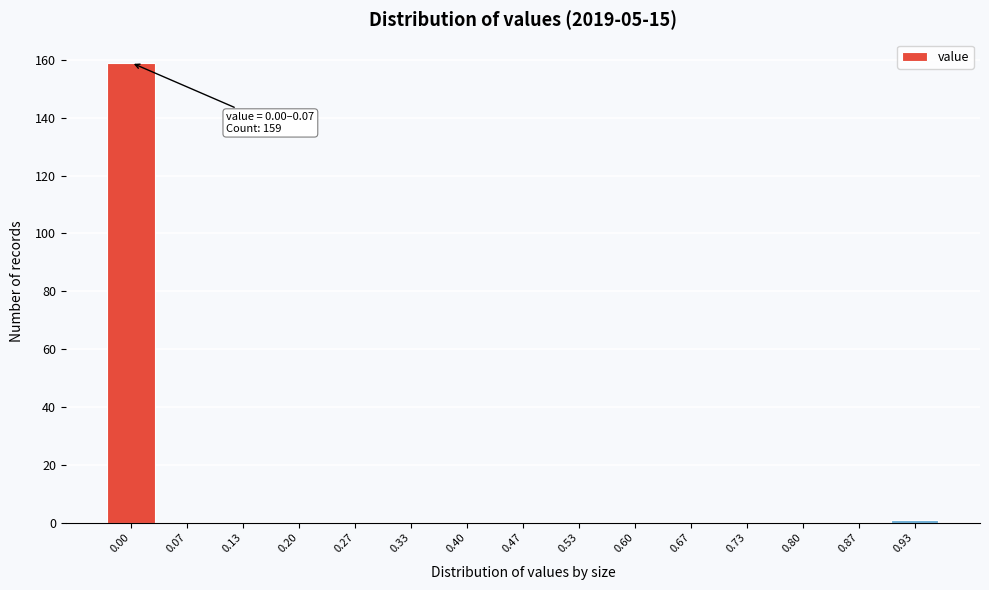

Reading left to right, transcribe all the data shown in this chart.

0.00=159	0.07=0	0.13=0	0.20=0	0.27=0	0.33=0	0.40=0	0.47=0	0.53=0	0.60=0	0.67=0	0.73=0	0.80=0	0.87=0	0.93=1